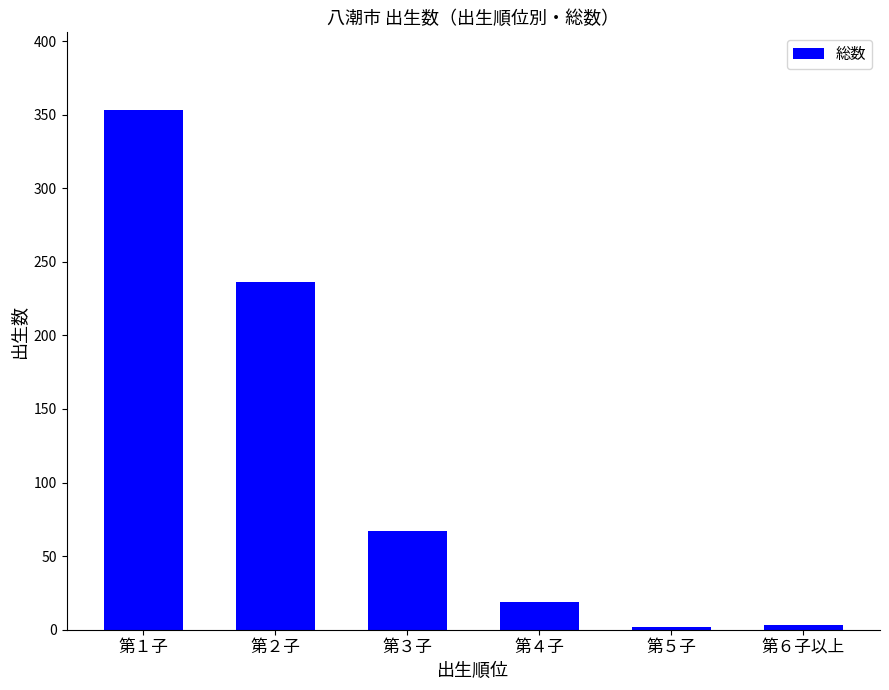

What is the difference between the maximum and minimum values?

351